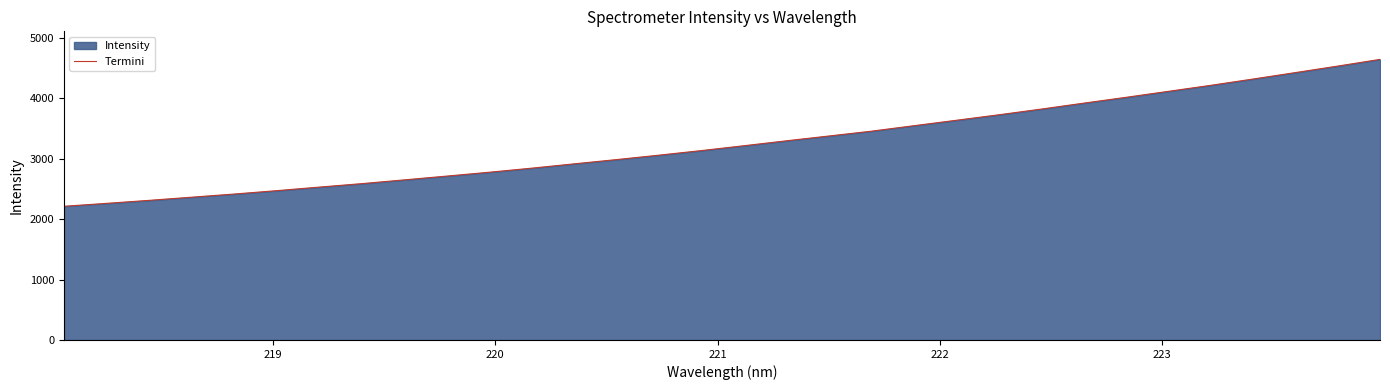

What is the greatest value displayed?

4640.8